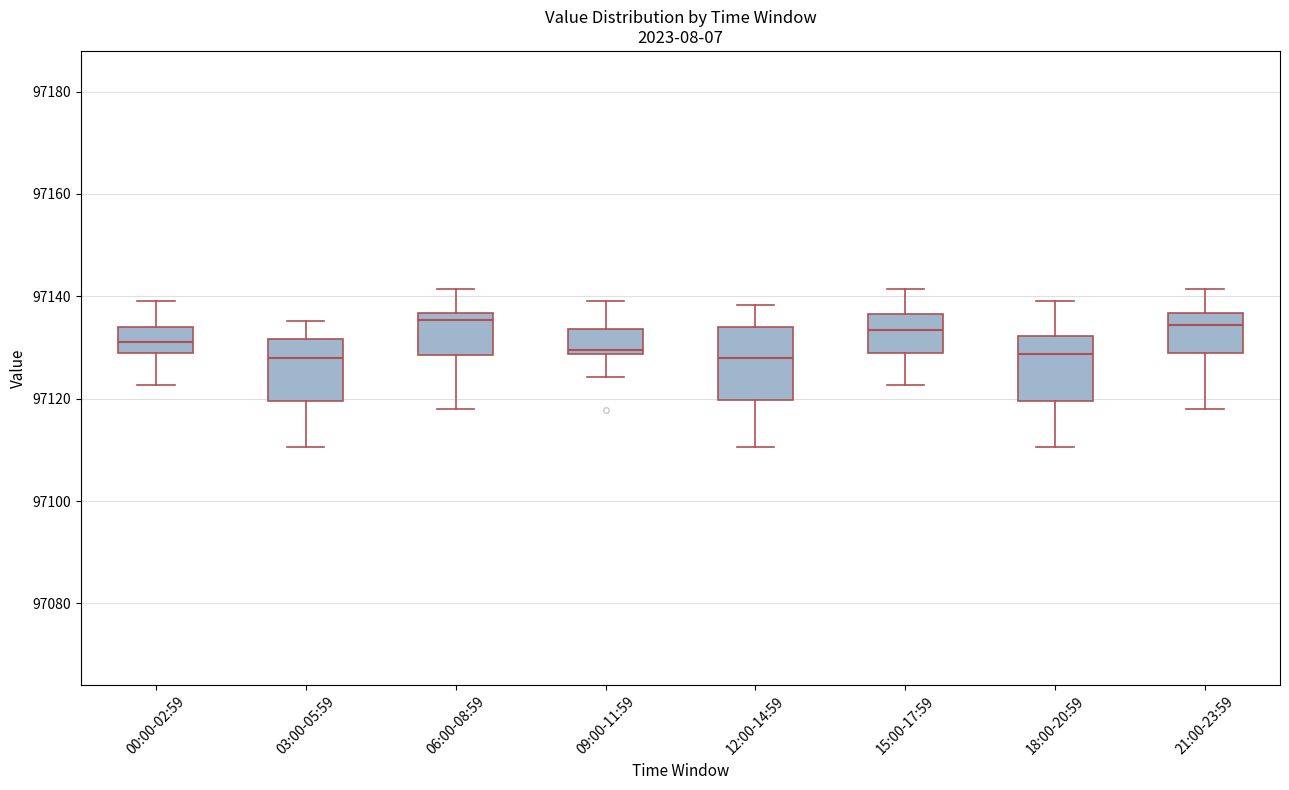

Where does the lower whisker of the box for 21:00-23:59 end on the y-axis? The values are not printed on the chart, so give them approximately, as read against the axis.

97118